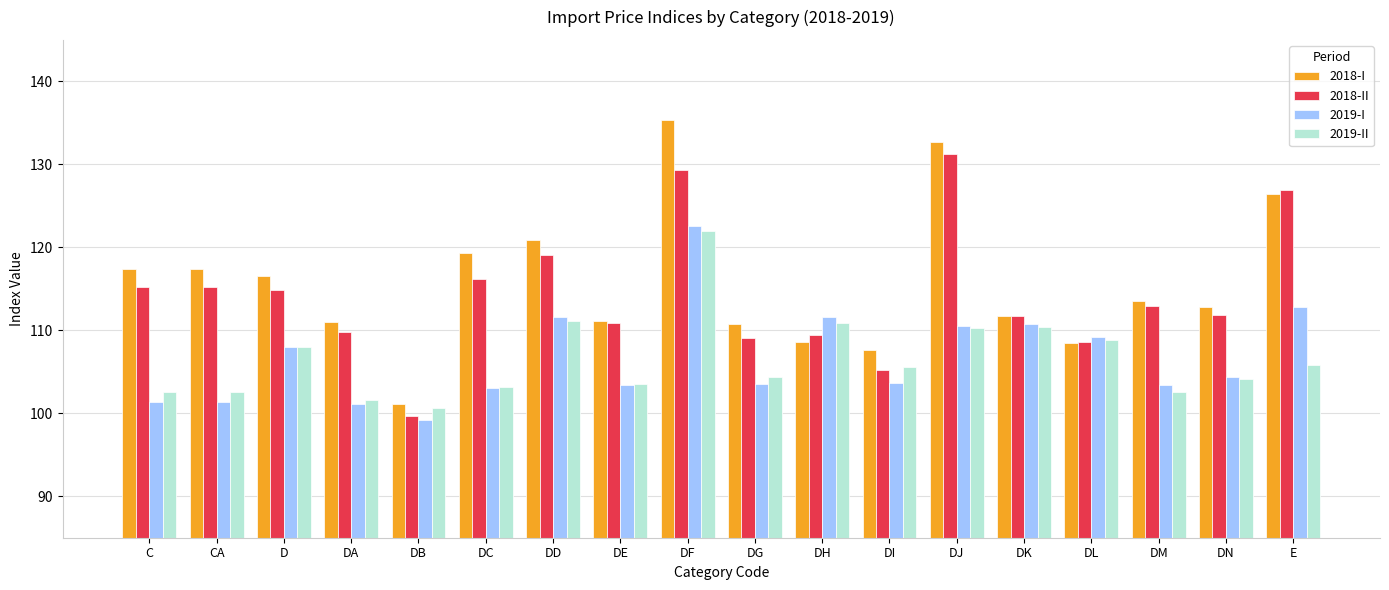

What is the average value of the 2019-I series?

106.8